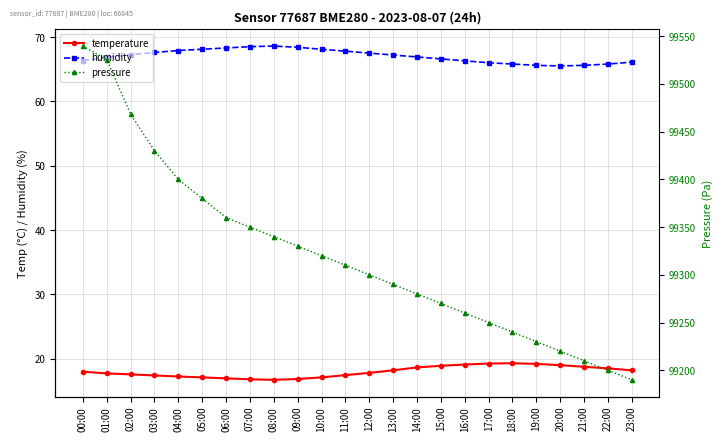

What is the sum of the temperature values at 21:00 and 22:00?

37.2